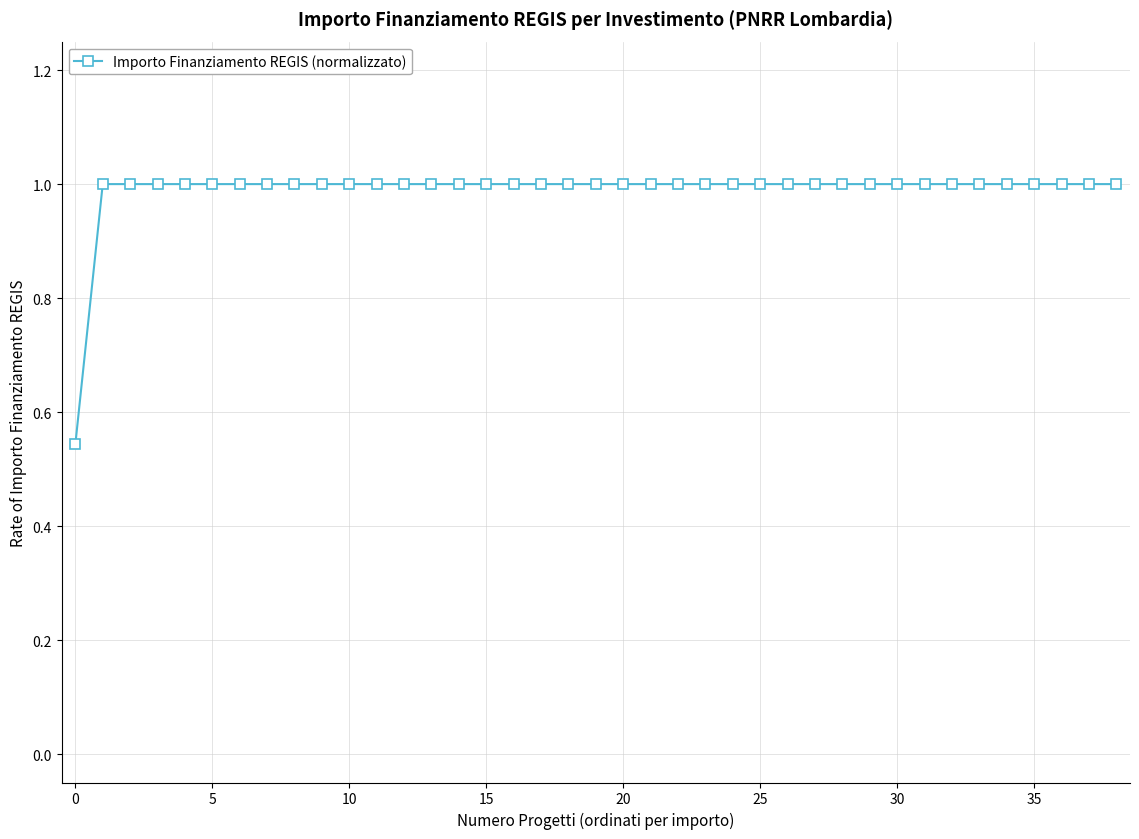

What is the value of the 29th point from the left?

1.0